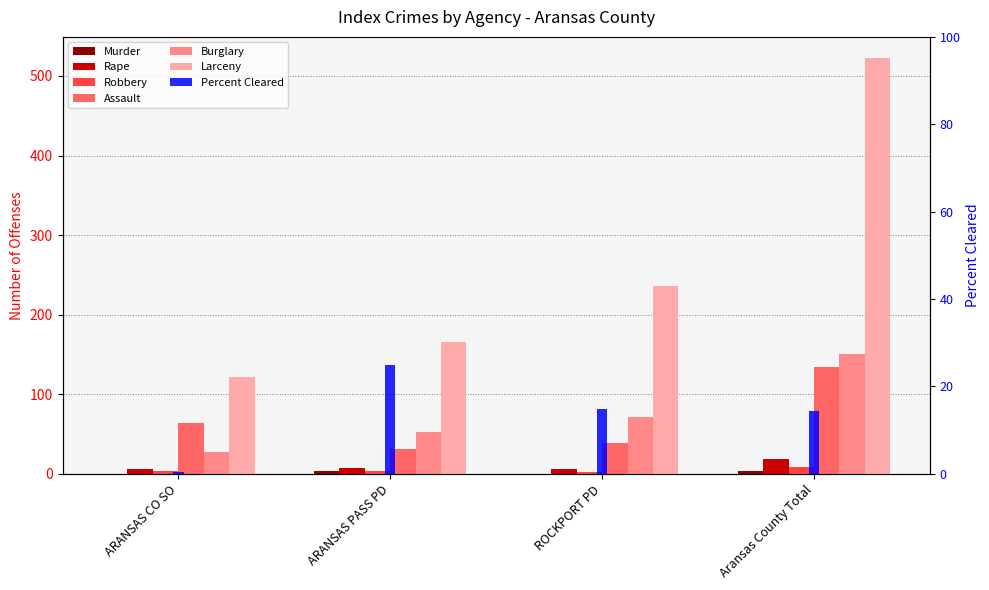

Which category has the lowest value across all series?

ARANSAS CO SO